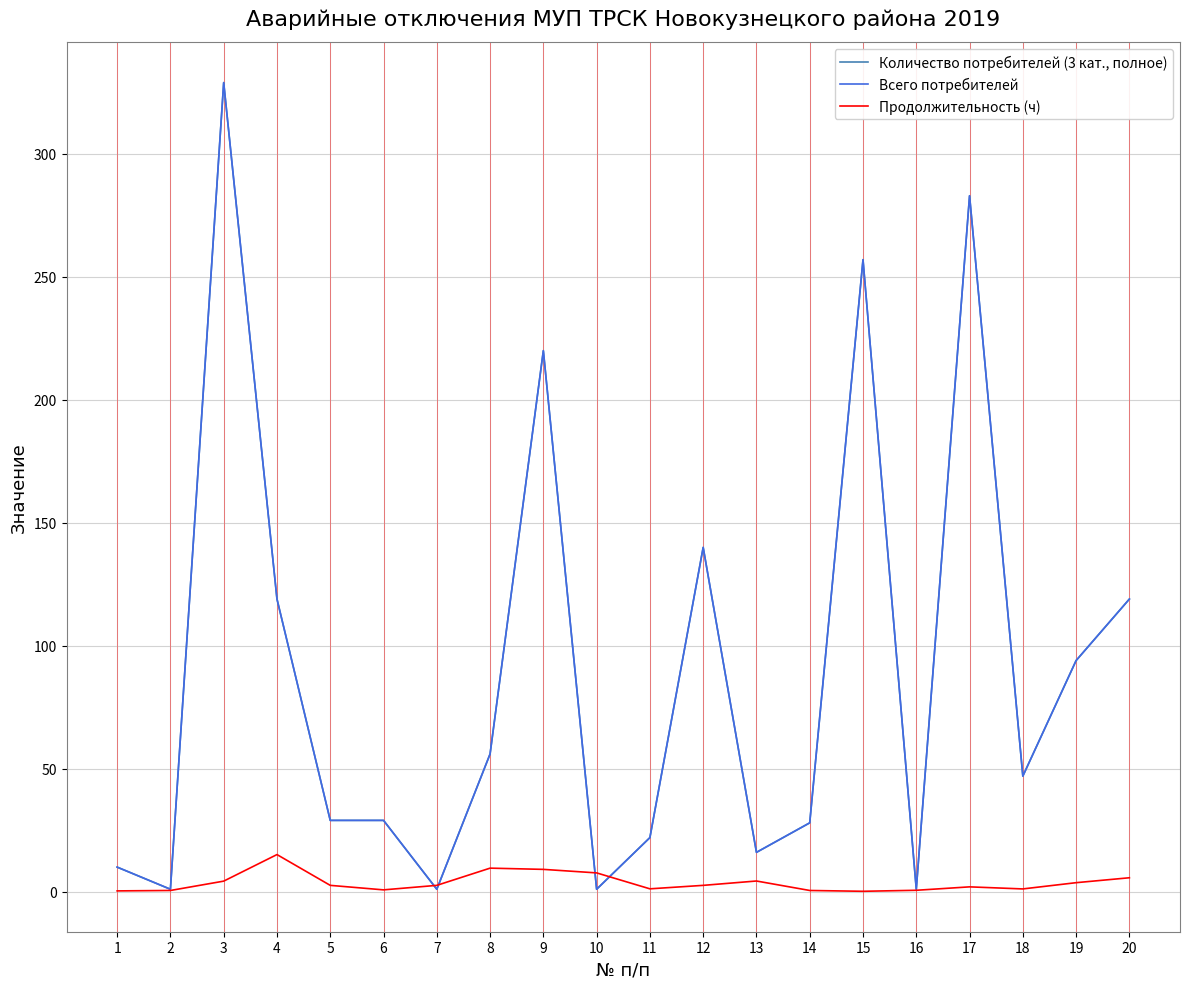

Does the chart have visible grid lines?

Yes